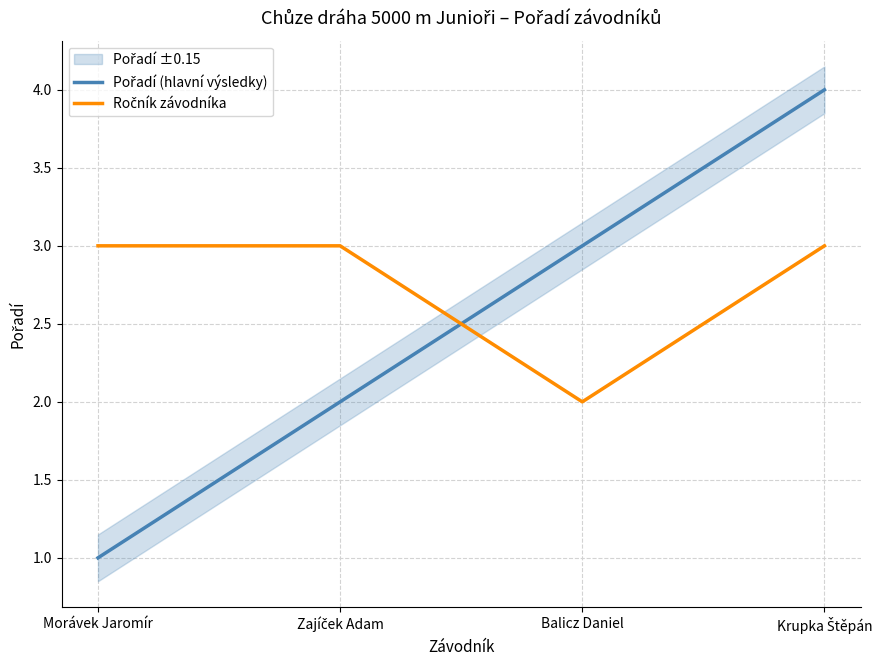

True or false: Ročník závodníka has more than 0 interior local peaks.

False